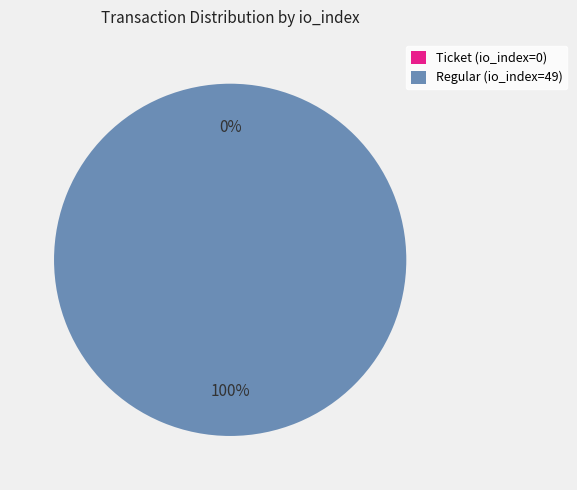

To the nearest percent, what is the difference between the largest and smallest slice percentages?

100%